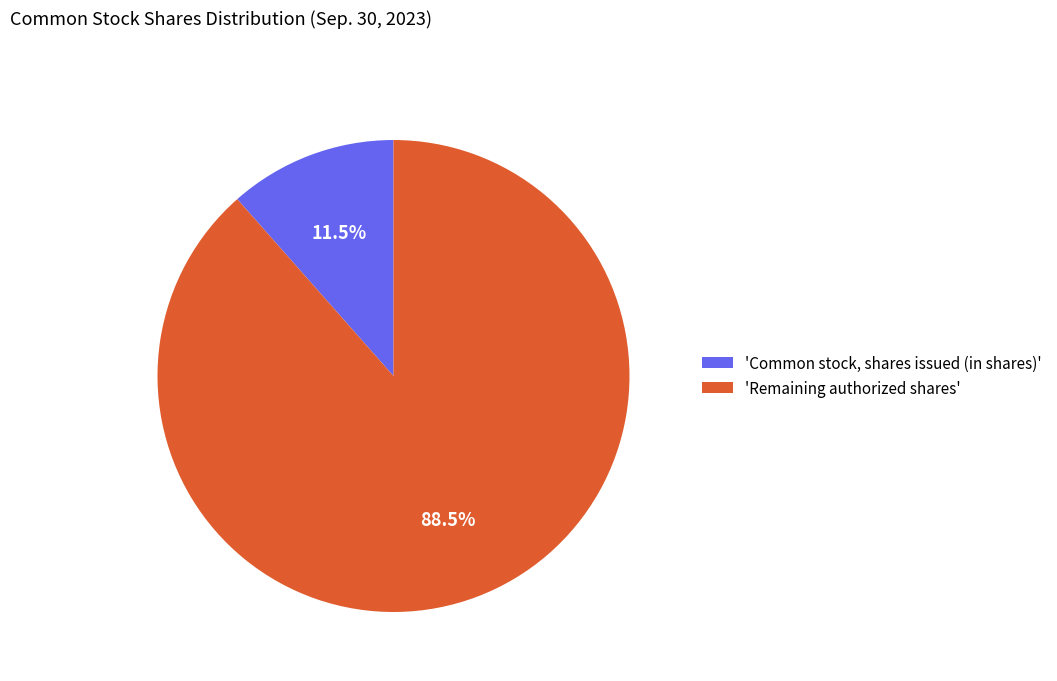

Between 'Remaining authorized shares' and 'Common stock, shares issued (in shares)', which is larger?

'Remaining authorized shares'